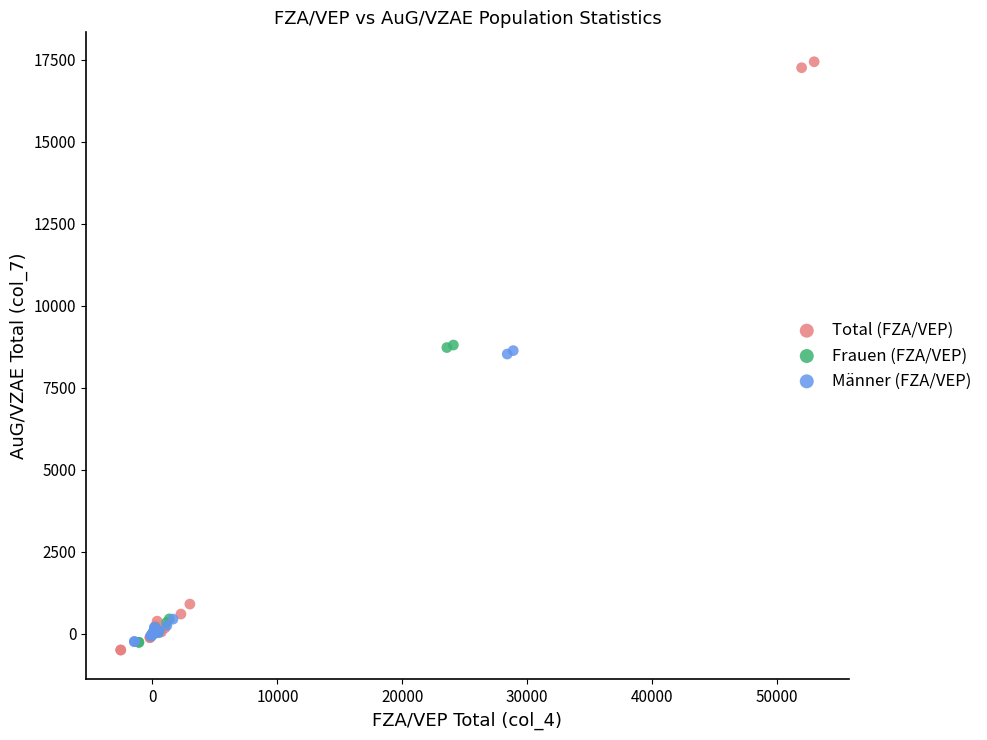

Which series has the largest Y range (max minus min)?

Total (FZA/VEP)